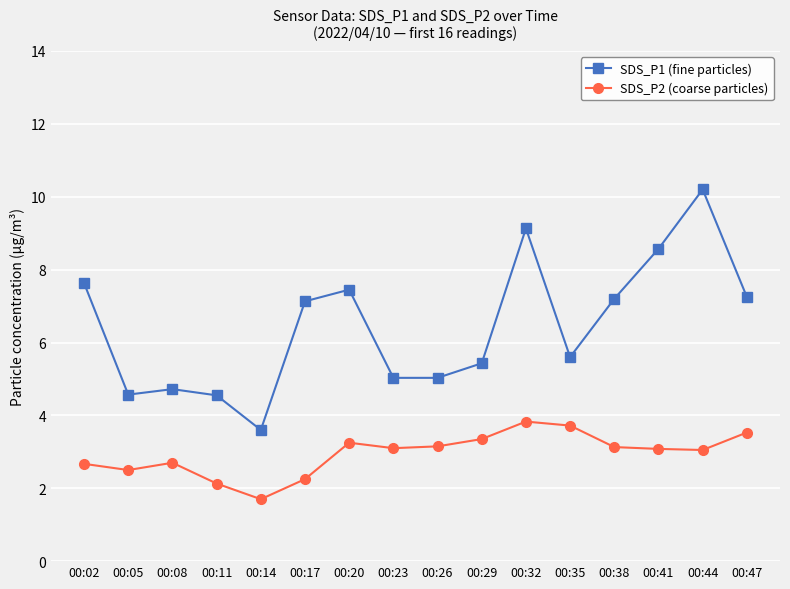

What is the difference between the highest and lowest values at 00:08?

2.0